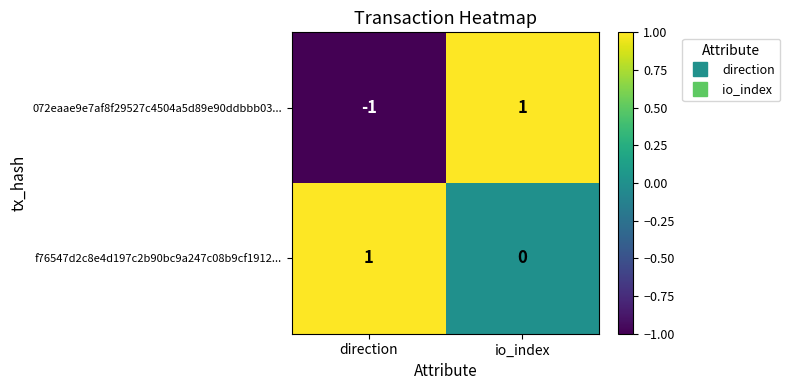

Which category has the lowest value across all series?

direction